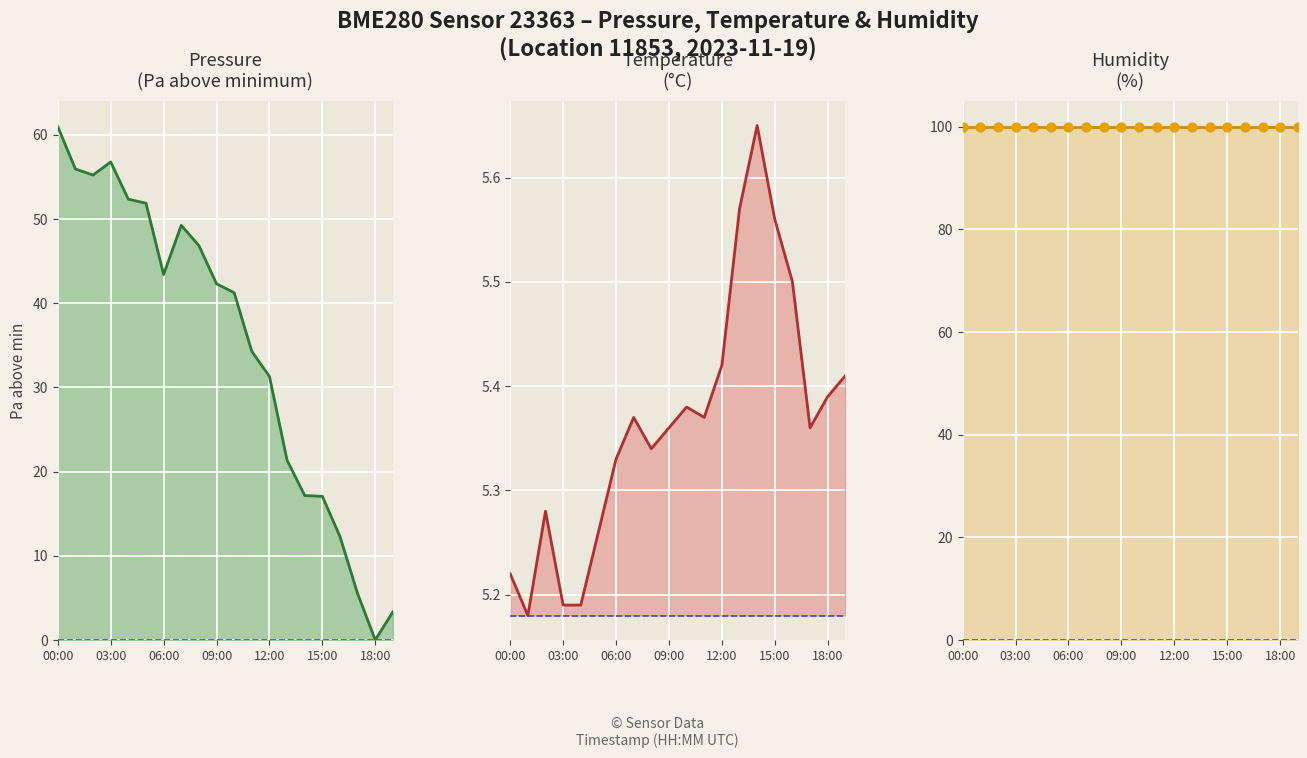

What is the total value across all series at 18:00?

105.4